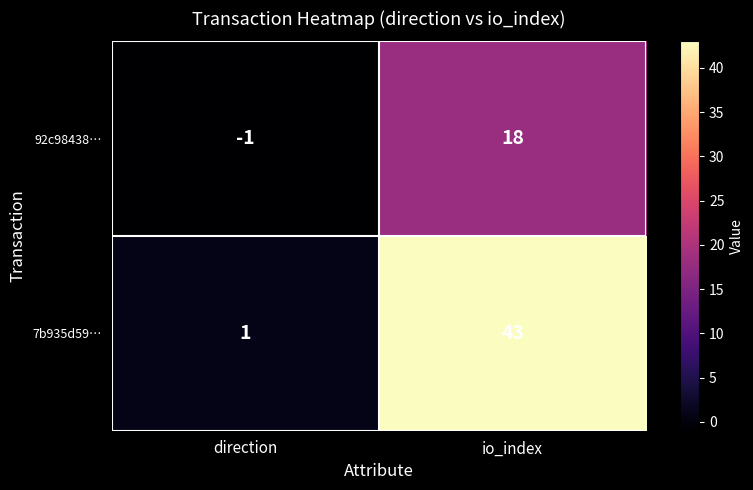

Rank the series at direction from lowest to highest value.

92c98438…, 7b935d59…